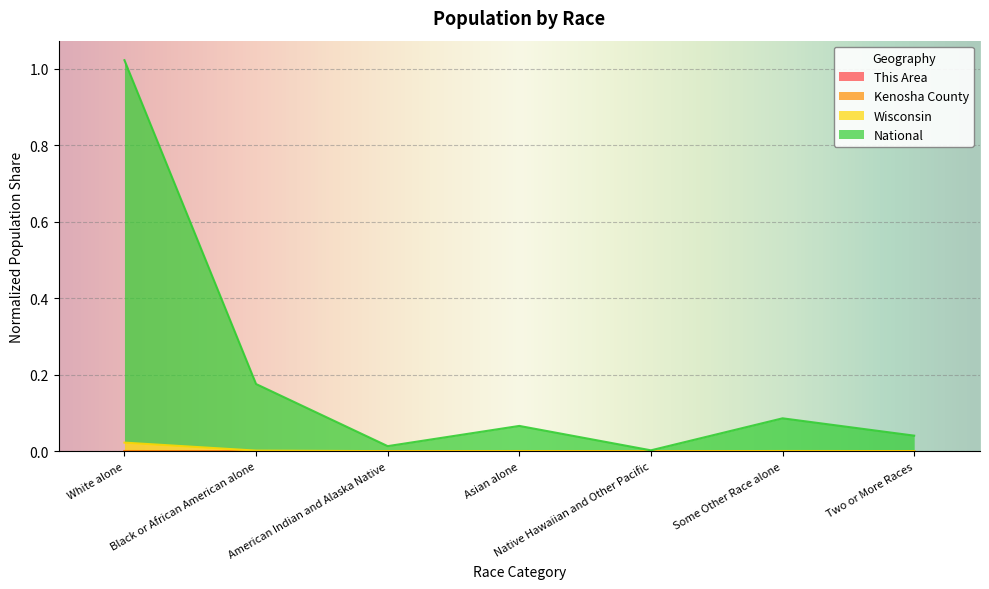

What value does the National series have at White alone?

1.0